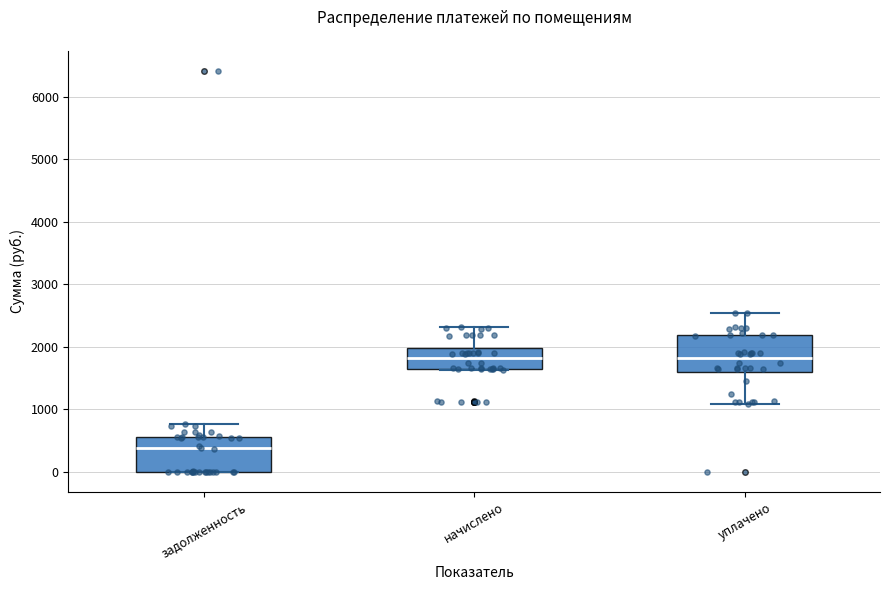

Where is the upper edge of the box for задолженность on the y-axis? The values are not printed on the chart, so give them approximately, as read against the axis.

600